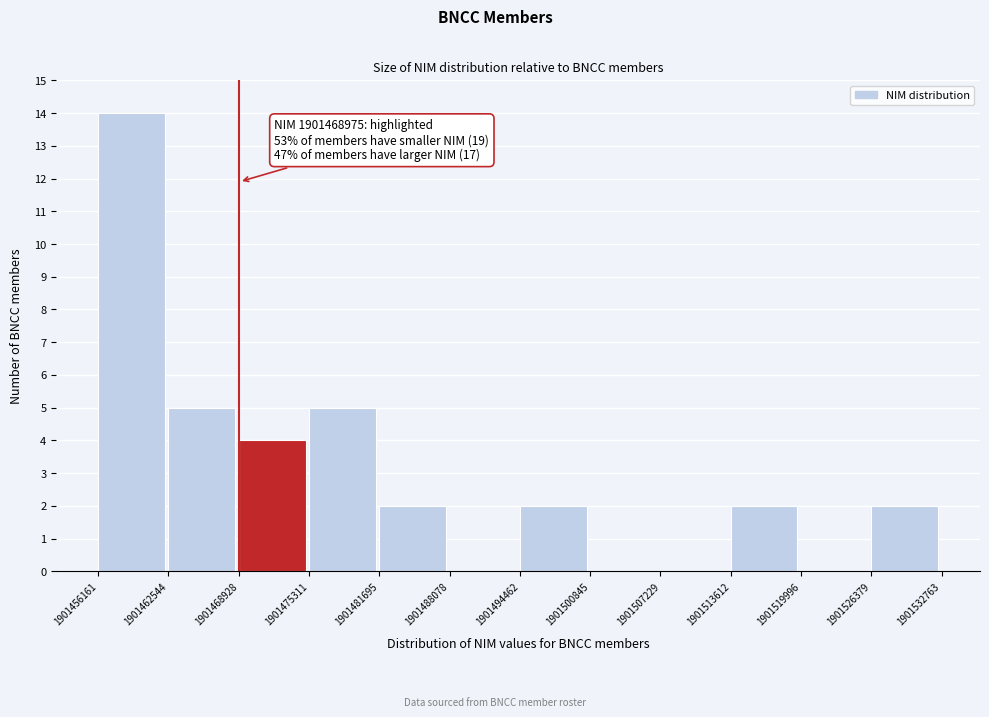

Over which range of the x-axis is the bar tallest?

1901456161 to 1901462544